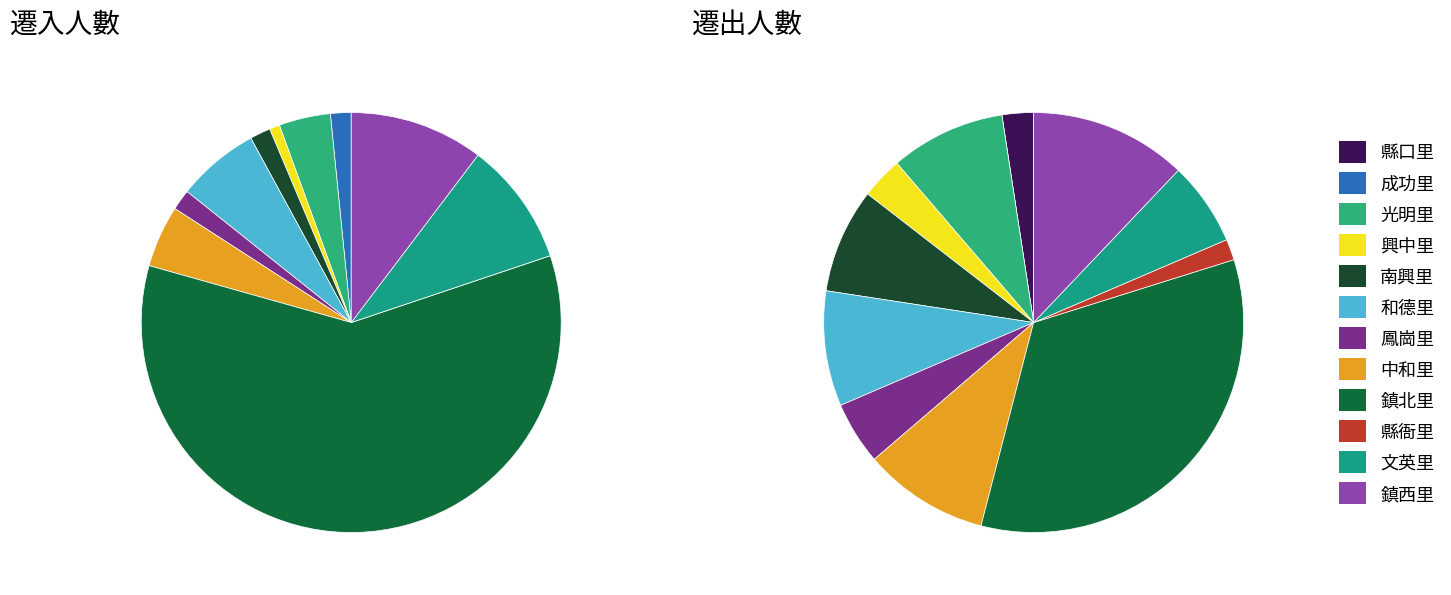

Do 和德里 and 中和里 together represent more than half of the pie?

No